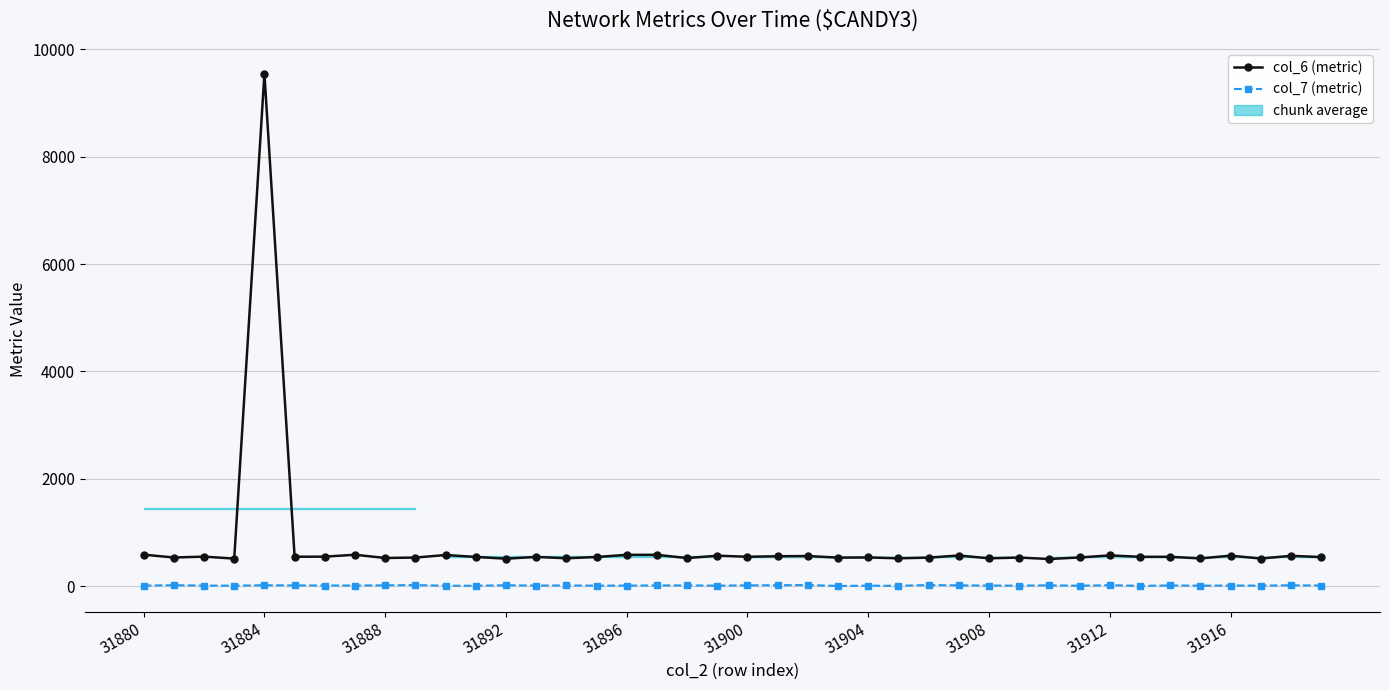

True or false: col_7 (metric) and col_6 (metric) intersect in this chart.

False